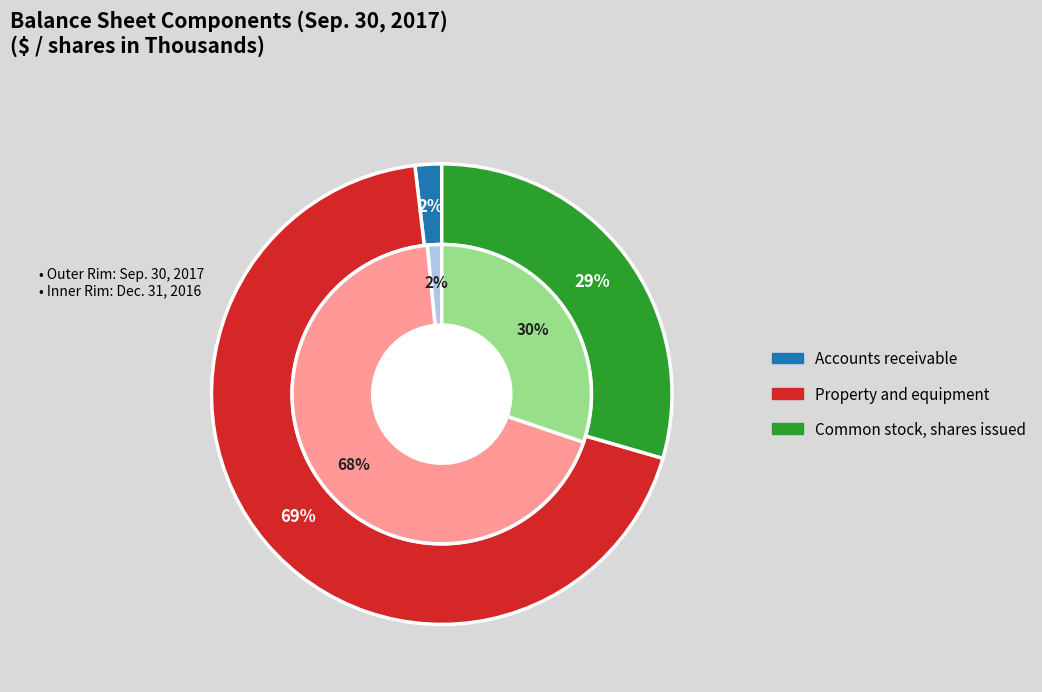

To the nearest percent, what is the difference between the Common stock, shares issued and Accounts receivable slice percentages?

28%